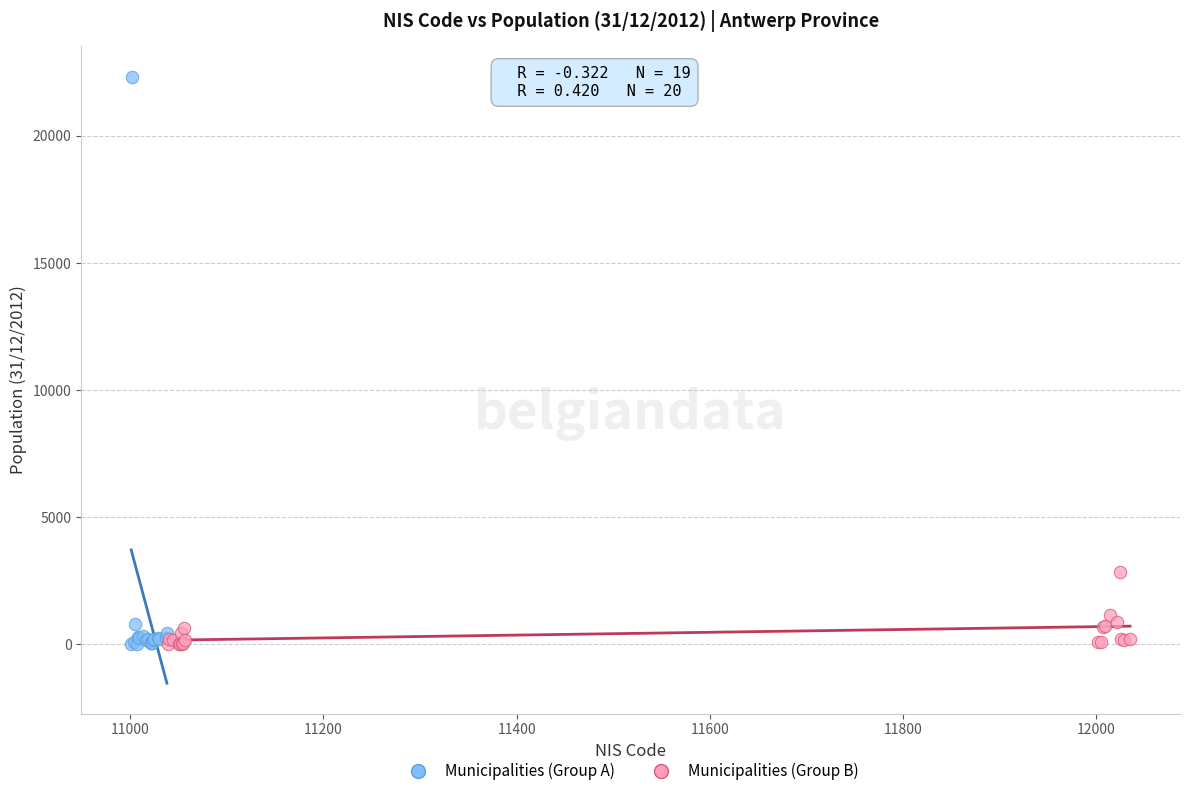

Which series has the largest Y range (max minus min)?

Municipalities (Group A)